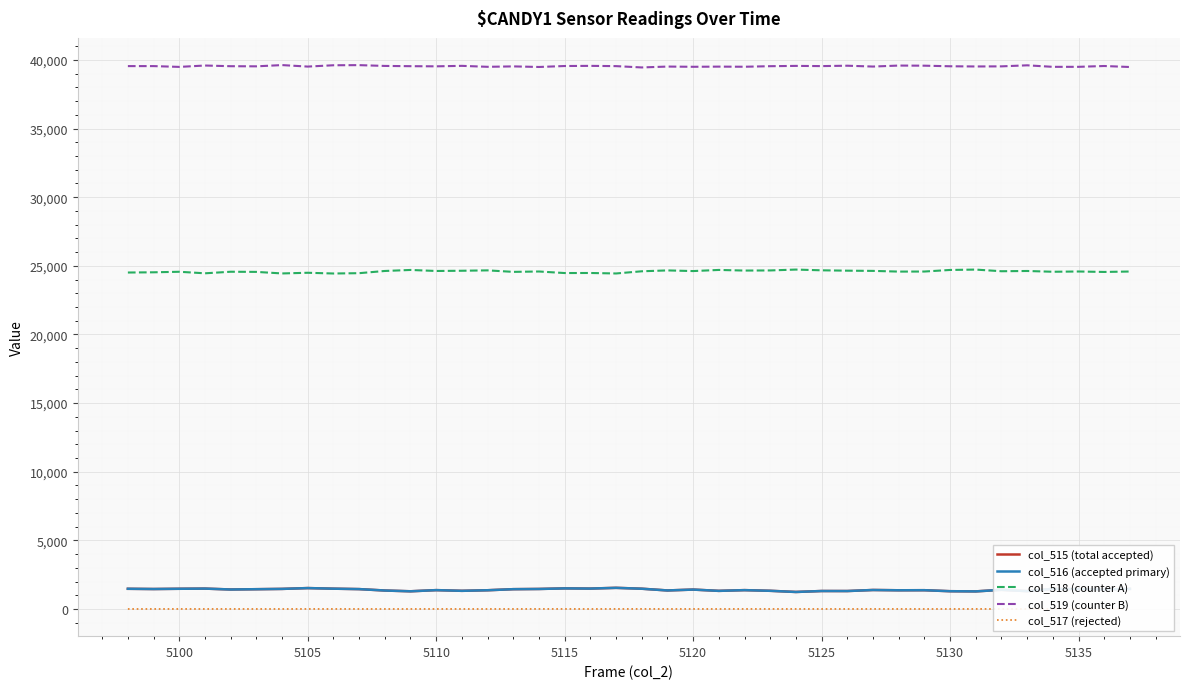

What is the minimum value for col_518 (counter A)?

24442